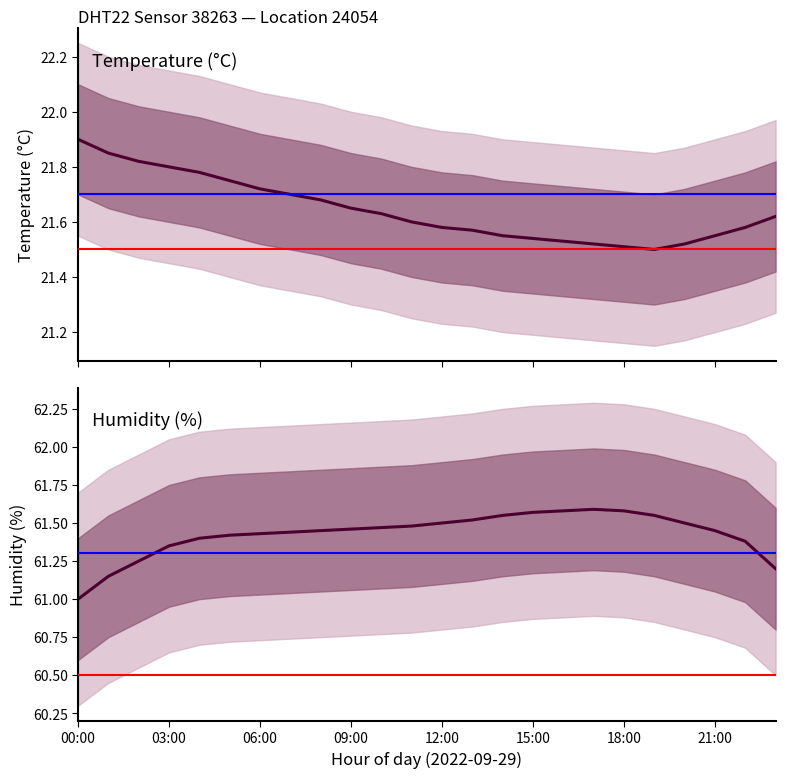

How many distinct data groups are displayed?

2